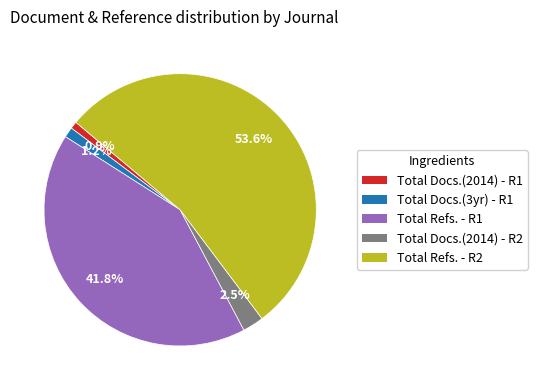

Does any single category account for the majority?

Yes